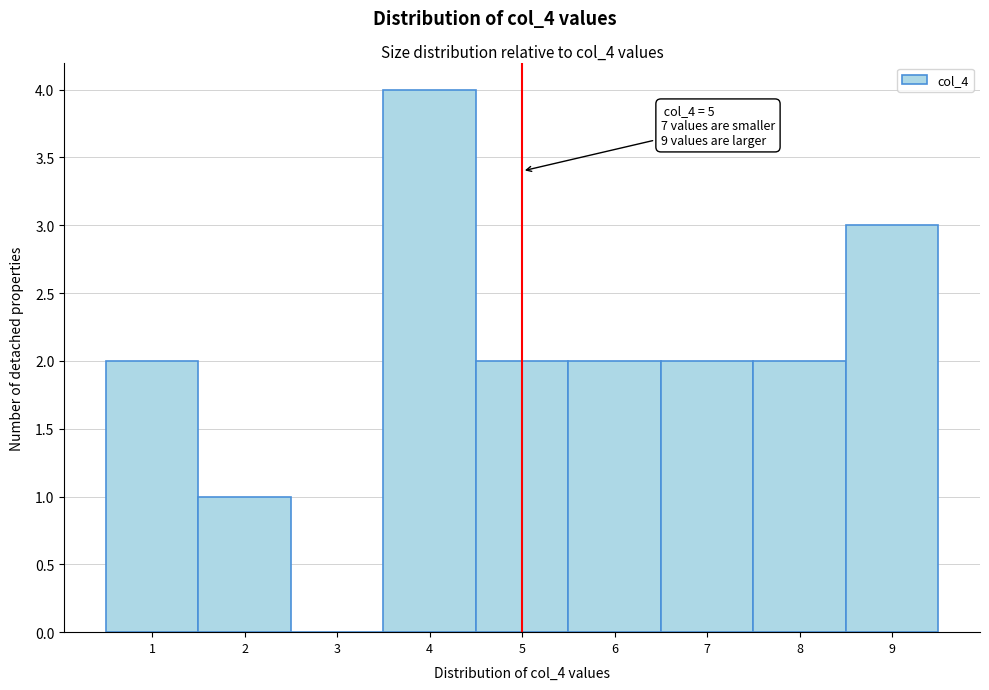

Over which range of the x-axis is the bar tallest?

3.5 to 4.5